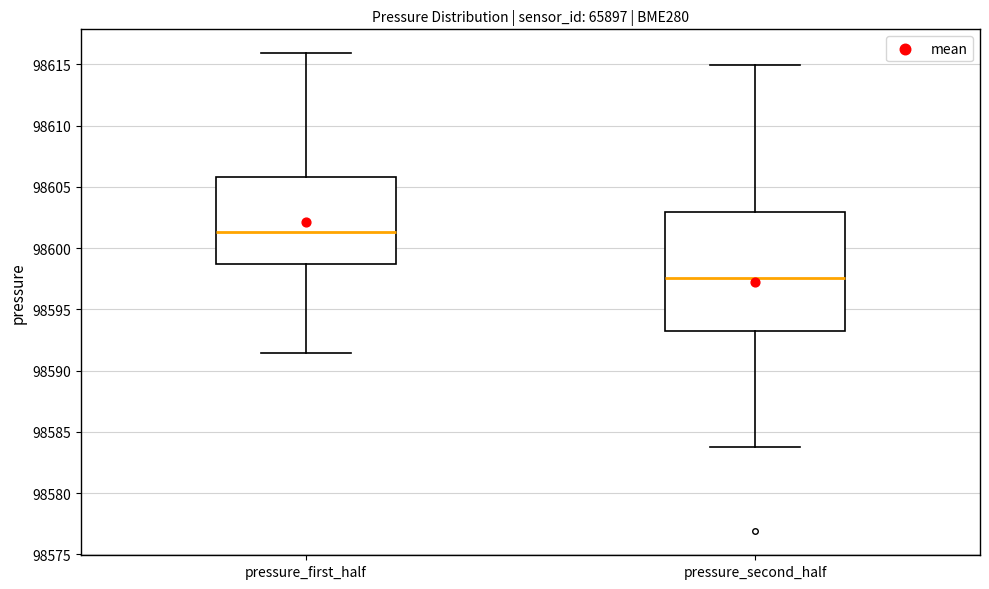

Where does the lower whisker of the box for pressure_first_half end on the y-axis? The values are not printed on the chart, so give them approximately, as read against the axis.

98591.5